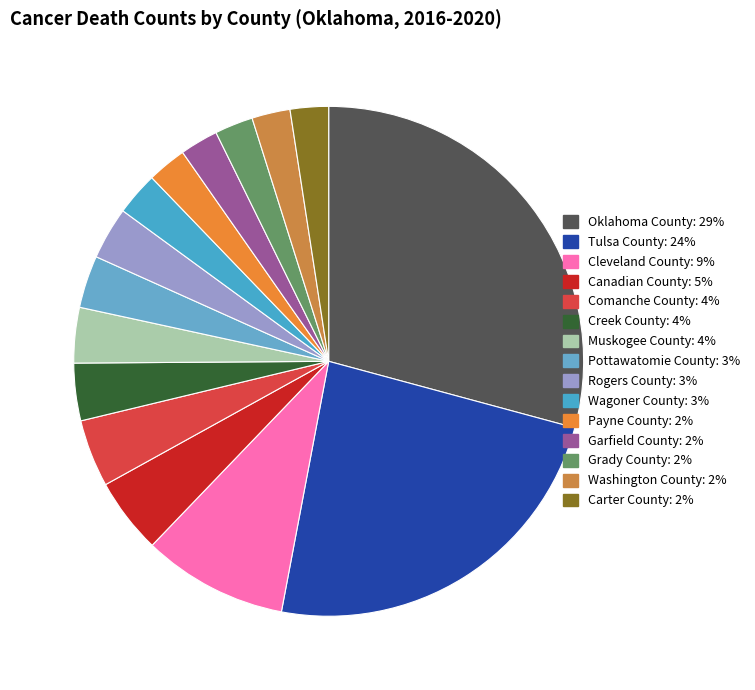

How many slices are in this pie chart?

15